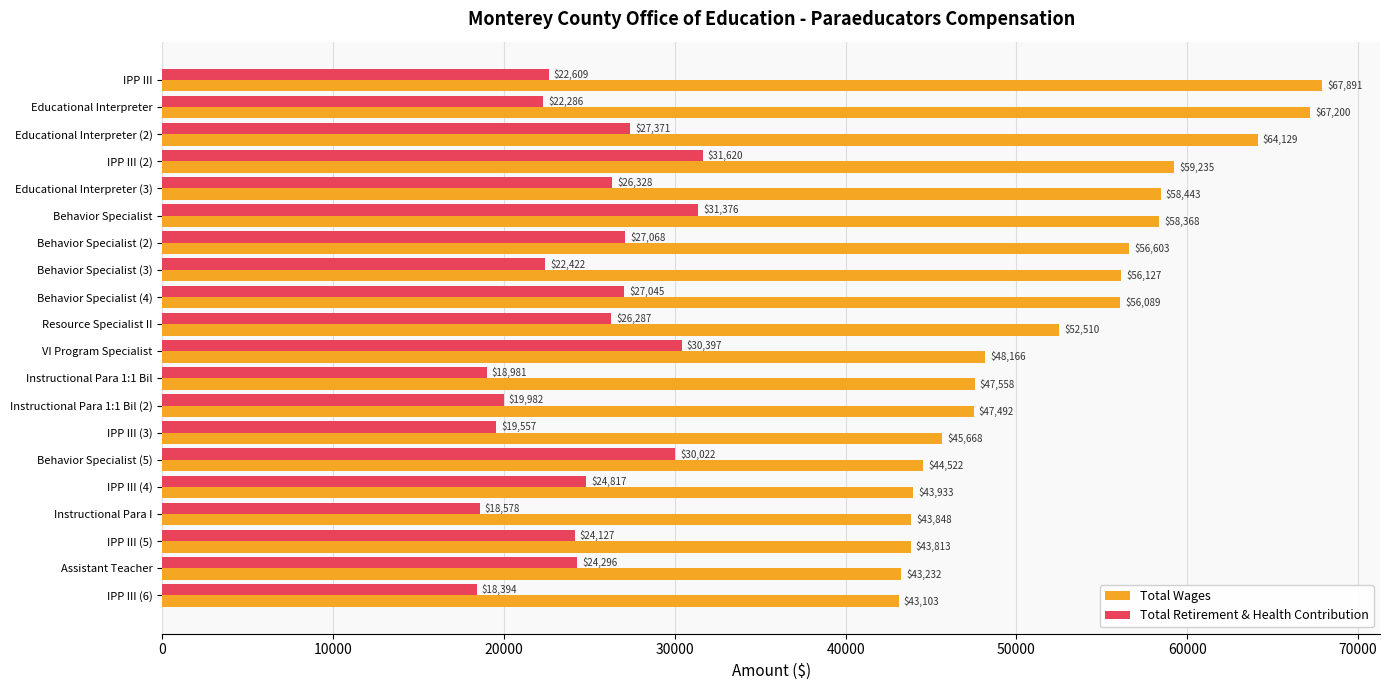

At how many categories does at least one series exceed 24280?

20